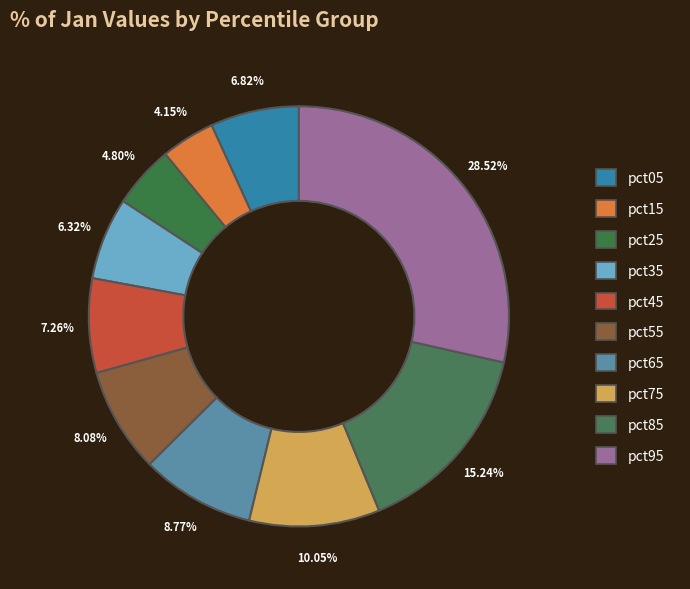

What is the total percentage of pct95 and pct85?

43.8%